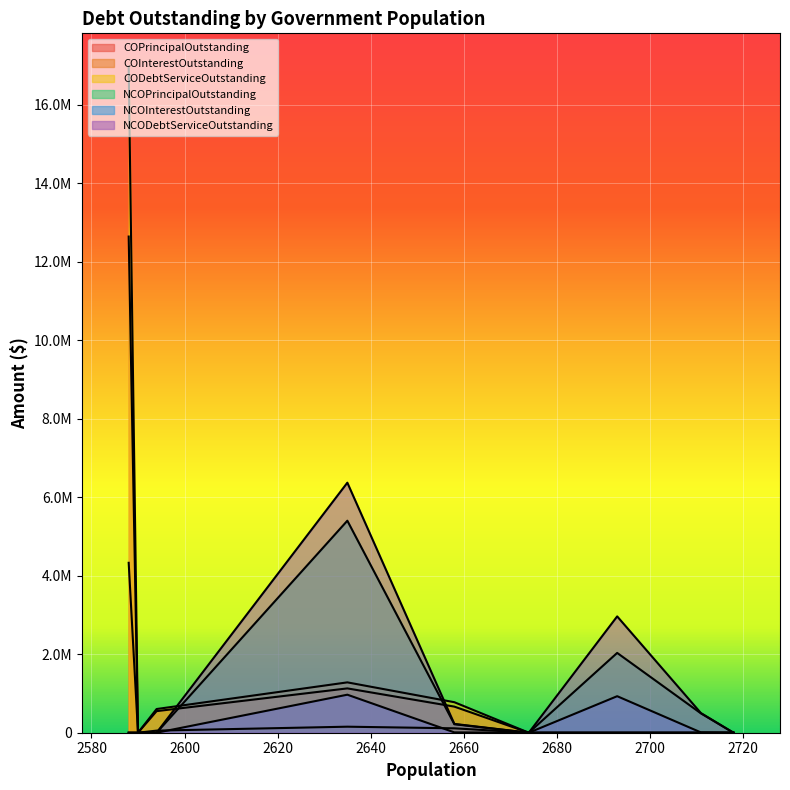

What is the sum of the NCOPrincipalOutstanding values at Westworth Village and Edcouch?

7432767.5